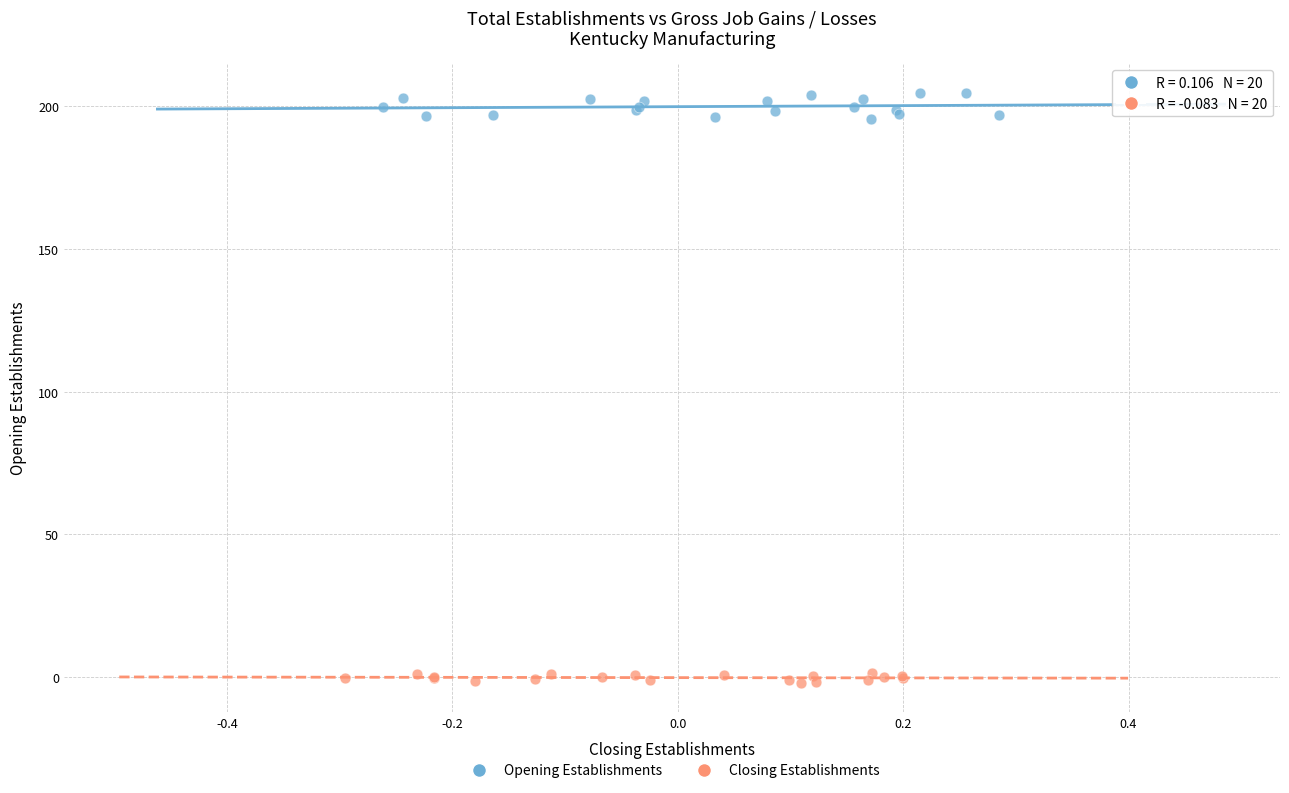

Which series contains the highest Y value?

Opening Establishments